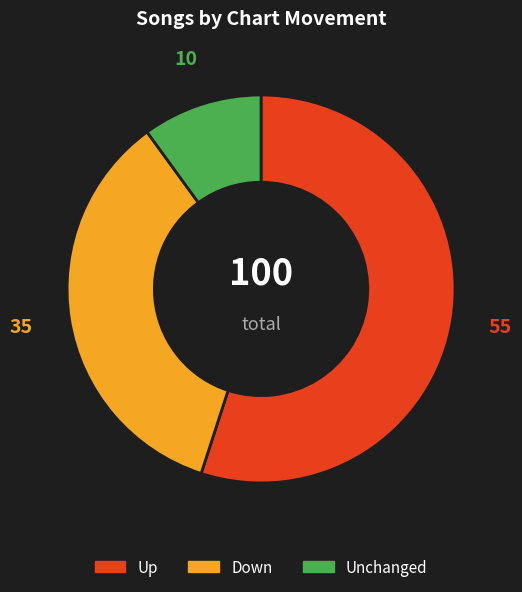

What is the smallest slice in the pie chart?

Unchanged